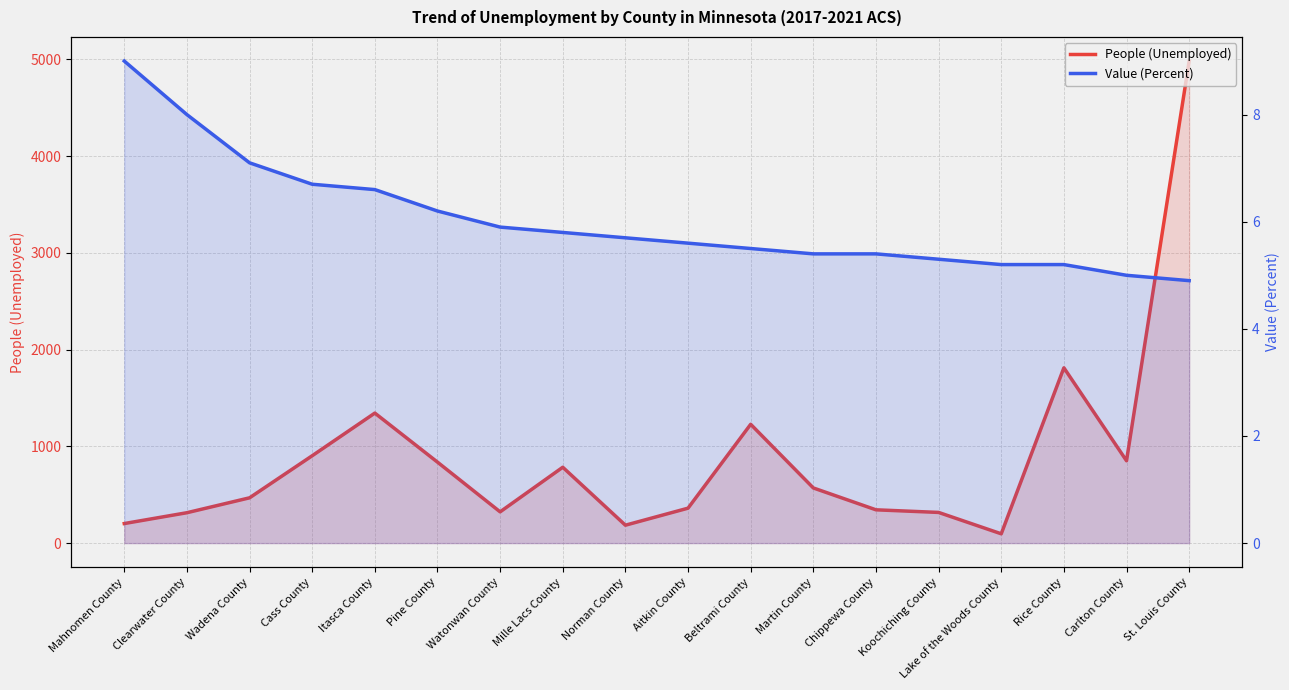

What are all the series names shown in the legend?

People (Unemployed), Value (Percent)